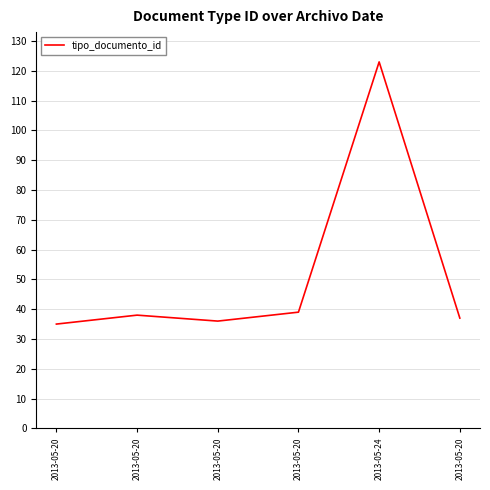

What is the ratio of the value at 2013-05-20 to the value at 2013-05-20?

0.9